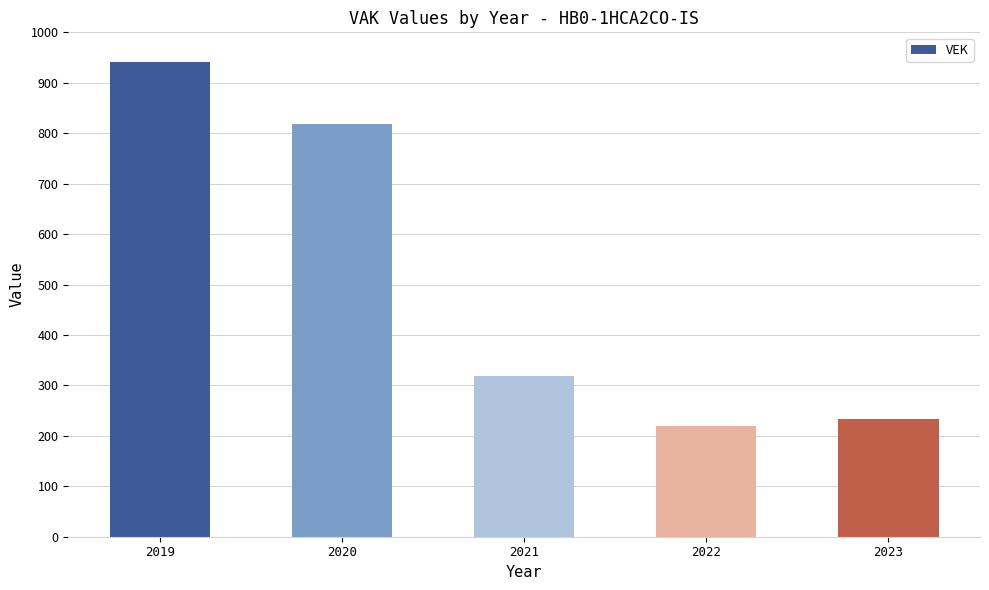

Reading right to left, what are all the values shown in this chart?

233	219	319	818	941